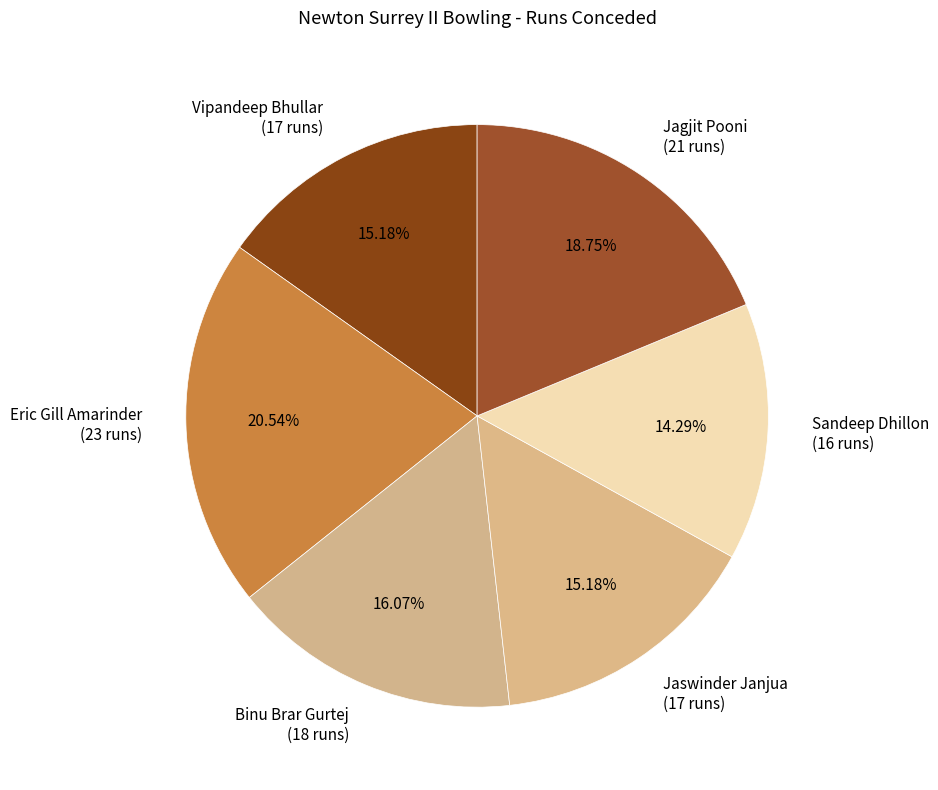

True or false: Jaswinder Janjua accounts for 15% of the total.

True